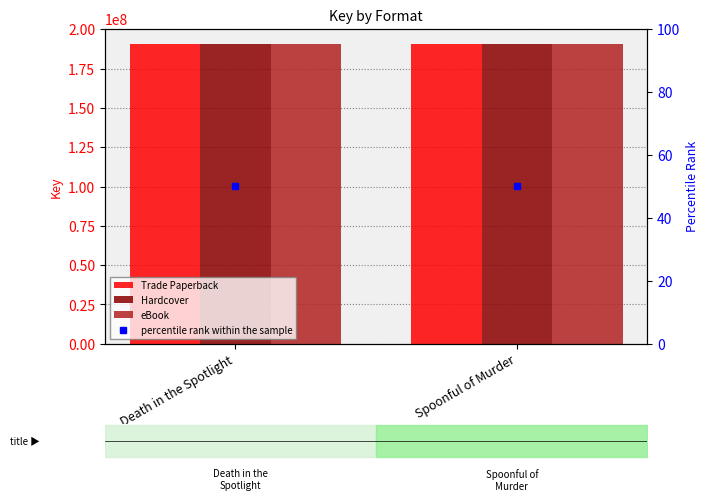

True or false: Trade Paperback has a value of 190770513 at Spoonful of Murder.

True